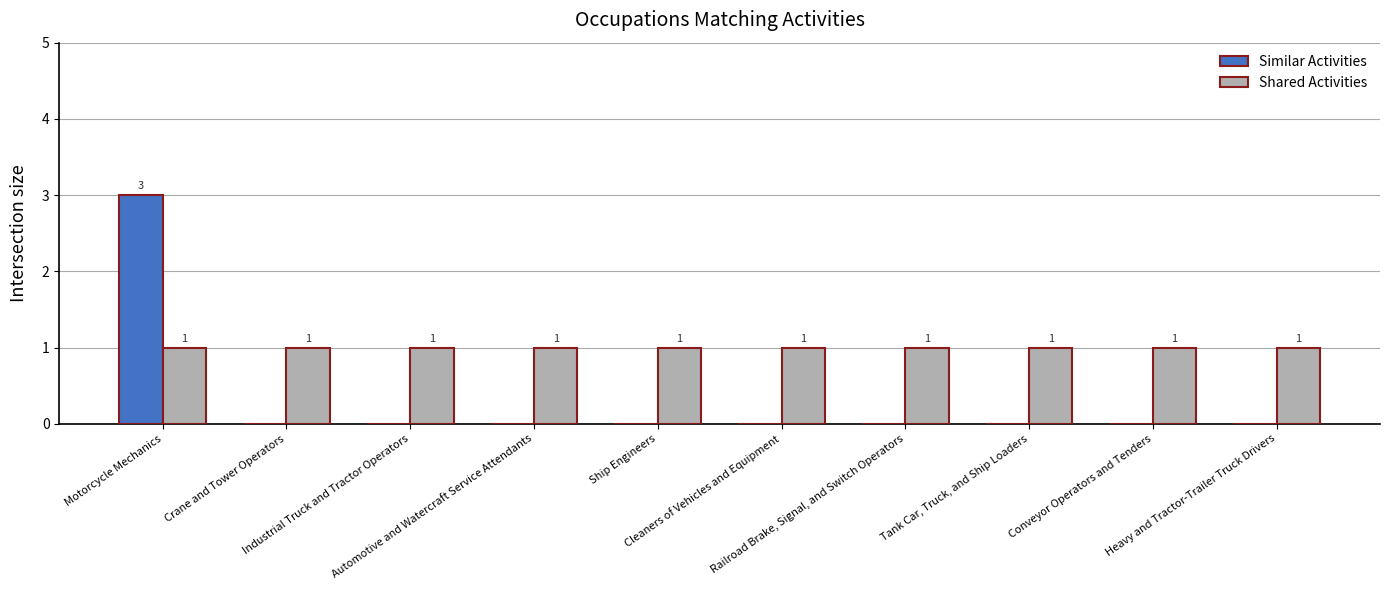

What is the maximum value for Similar Activities?

3